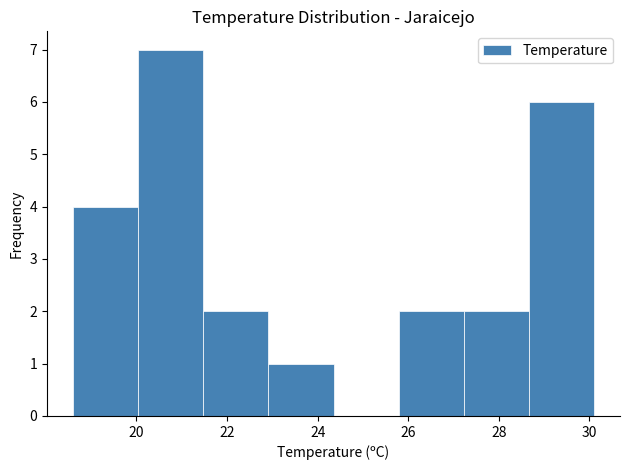

Reading left to right, transcribe this chart: for each bar, give the range it covers on the x-axis and its height. Neither the bar edges nor the heights are printed on the chart, so give them approximately, as read against the axes.

18.6 to 20.0: 4
20.0 to 21.4: 7
21.4 to 23.0: 2
23.0 to 24.4: 1
24.4 to 25.8: 0
25.8 to 27.2: 2
27.2 to 28.6: 2
28.6 to 30.2: 6